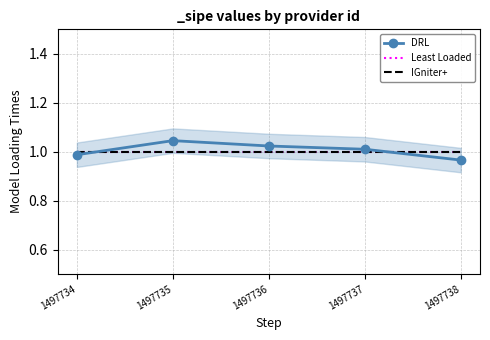

True or false: IGniter+ and Least Loaded cross at least once.

False